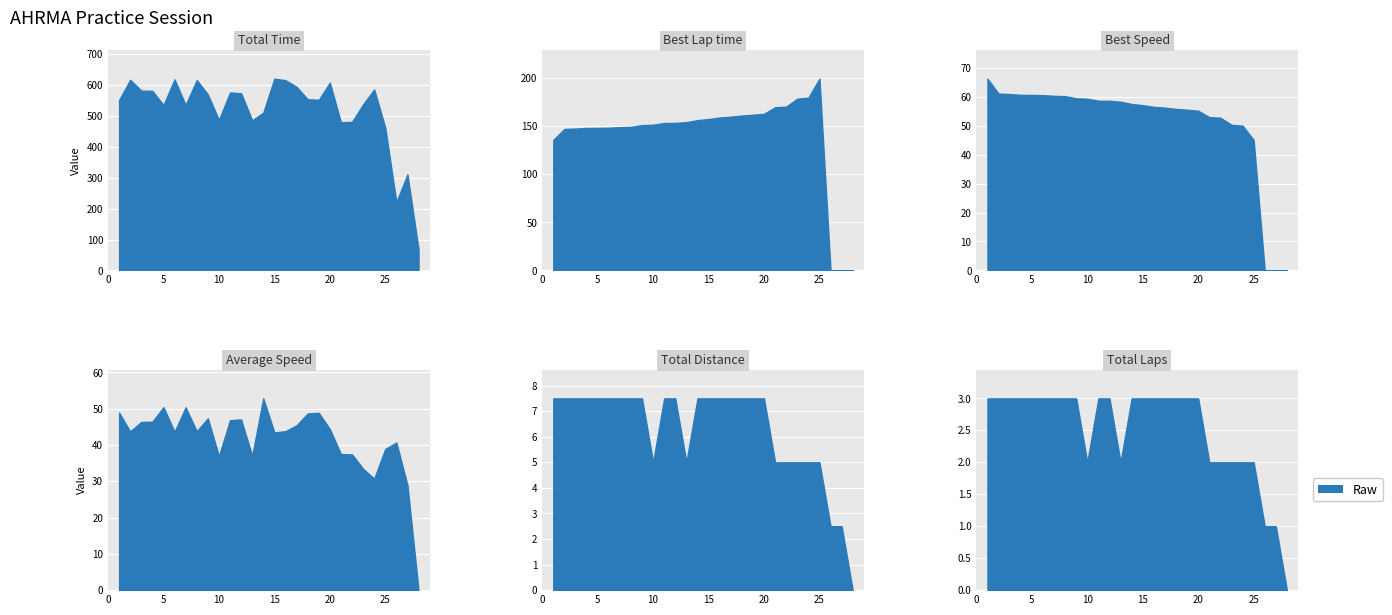

How many lines are shown in the chart?

6